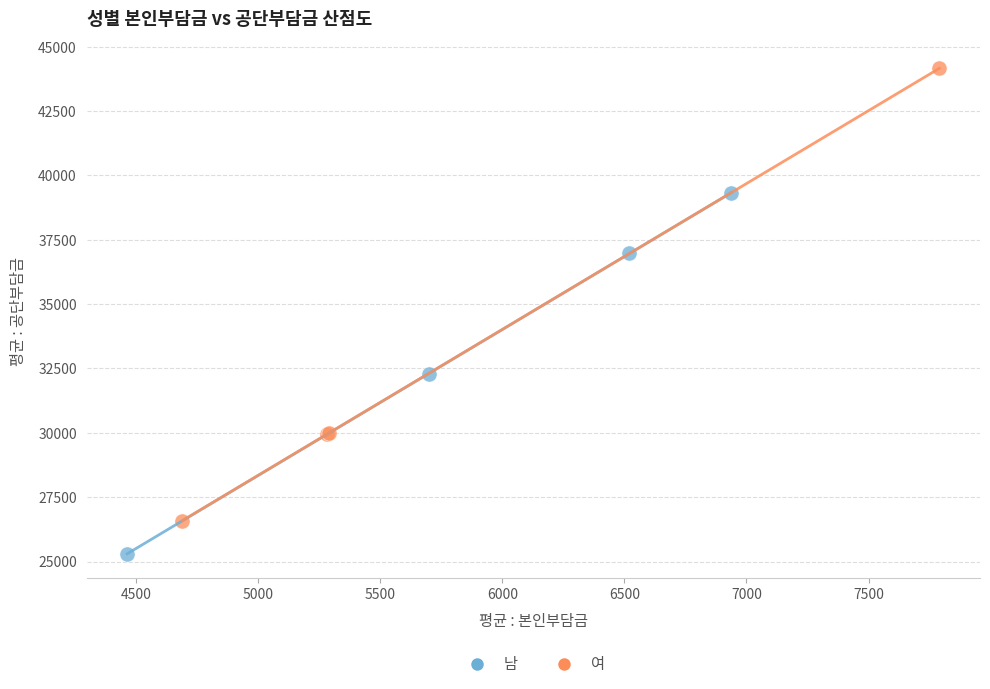

Which series reaches the maximum Y coordinate?

여